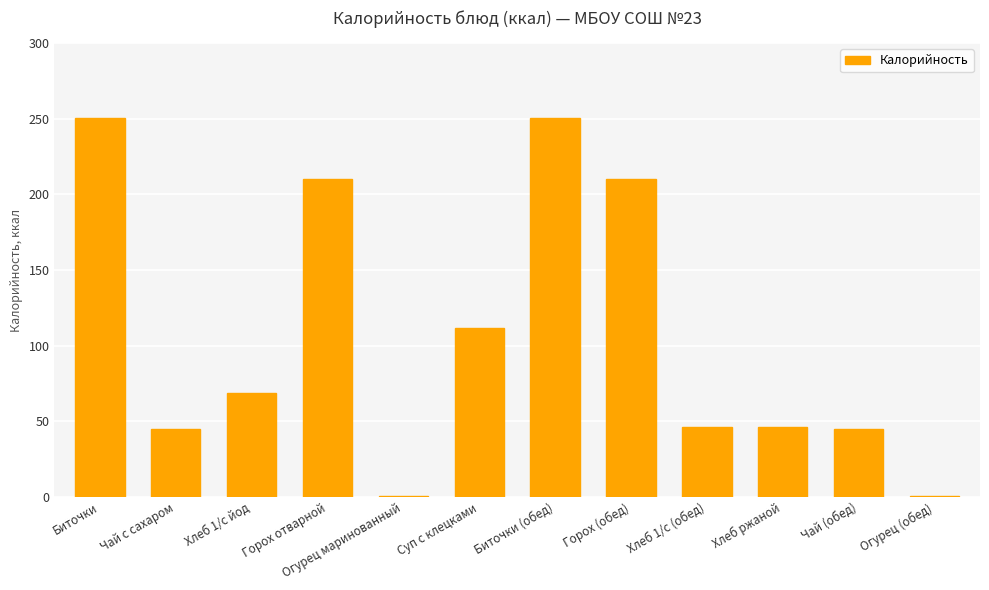

Reading right to left, extract all data points from this chart.

0.9	45.1	46.4	46.4	210.3	250.6	111.9	0.9	210.3	68.4	45.1	250.6